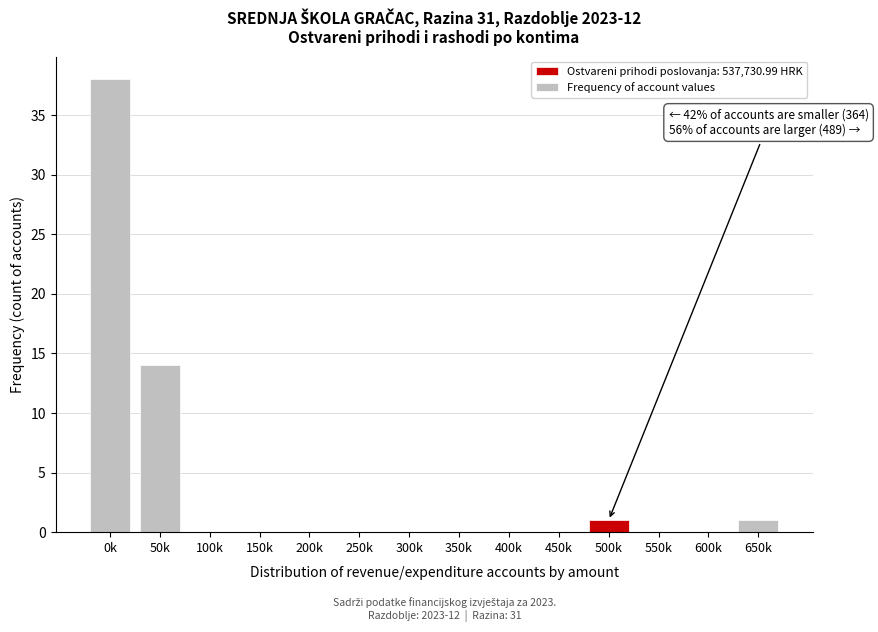

Reading left to right, transcribe all the data shown in this chart.

0k=38	50k=14	100k=0	150k=0	200k=0	250k=0	300k=0	350k=0	400k=0	450k=0	500k=1	550k=0	600k=0	650k=1